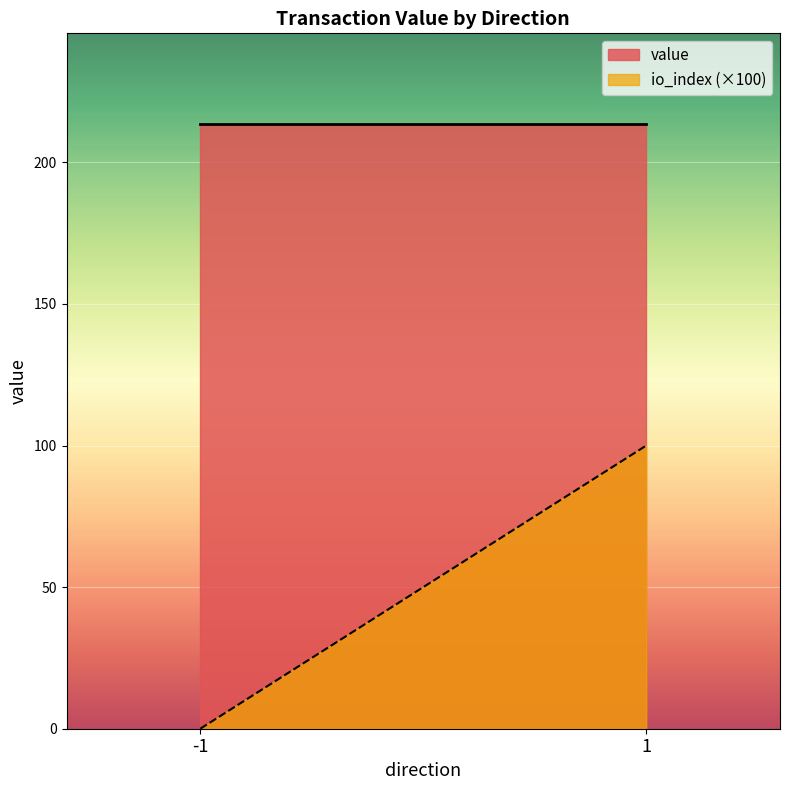

Reading left to right, transcribe all the data shown in this chart.

value: -1=213.5	1=213.5
io_index (×100): -1=0.0	1=100.0